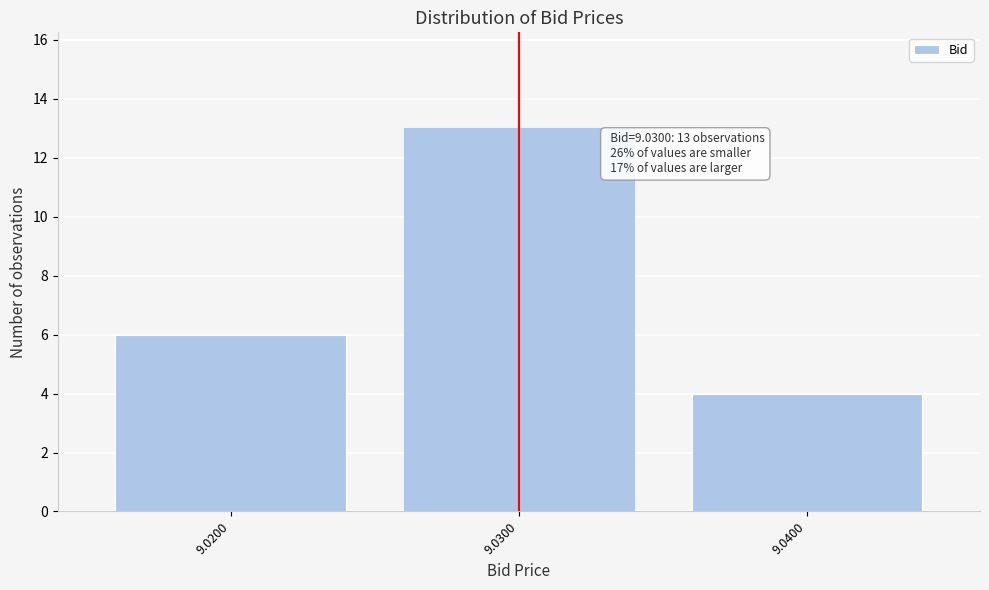

Reading left to right, what are all the values shown in this chart?

9.0200=6	9.0300=13	9.0400=4